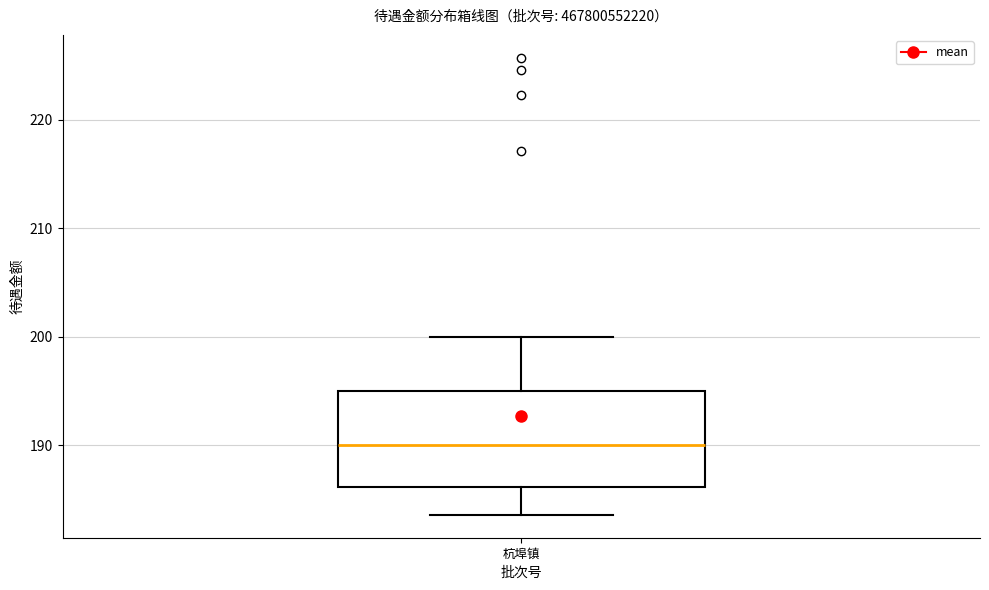

Read this box plot against the y-axis: the position of the median line, the range covered by the box, and the ends of both whiskers. The values are not printed on the chart, so give them approximately, as read against the axis.

median 190, box 186 to 195, whiskers 184 to 200